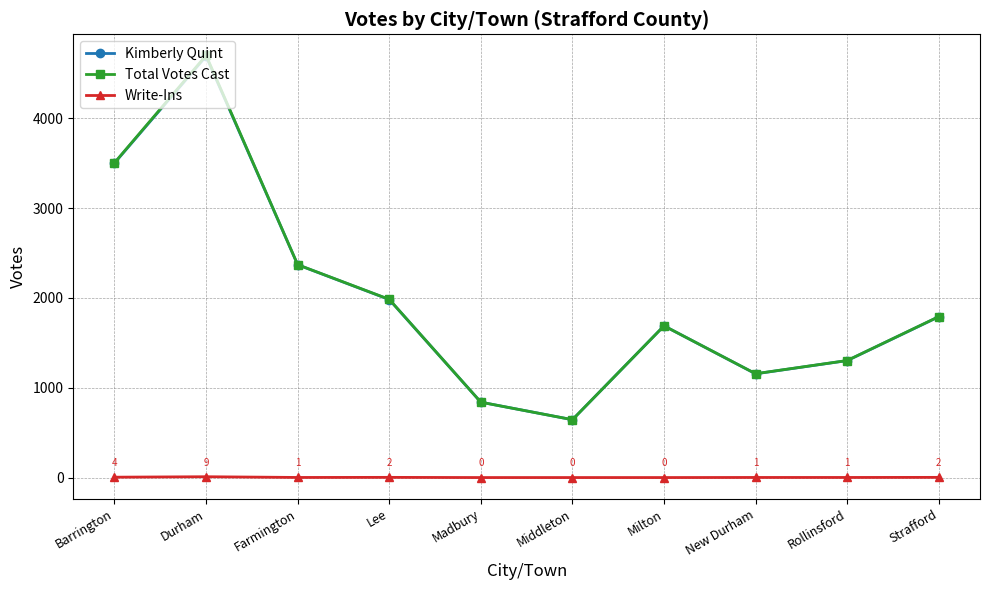

What are all the series names shown in the legend?

Kimberly Quint, Total Votes Cast, Write-Ins